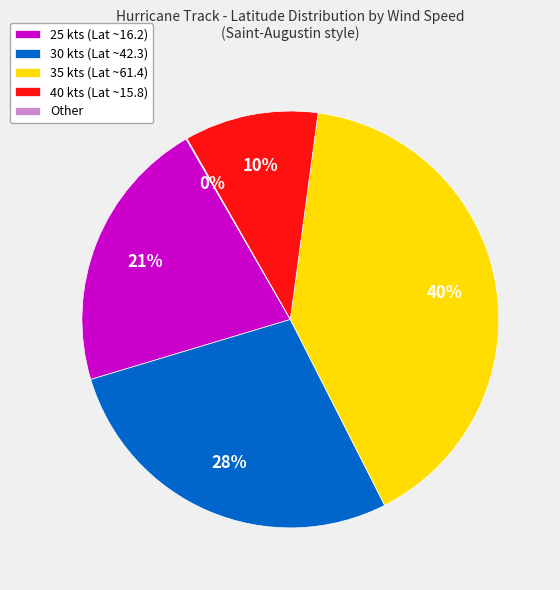

What percentage is the 25 kts (Lat ~16.2) slice, to the nearest percent?

21%